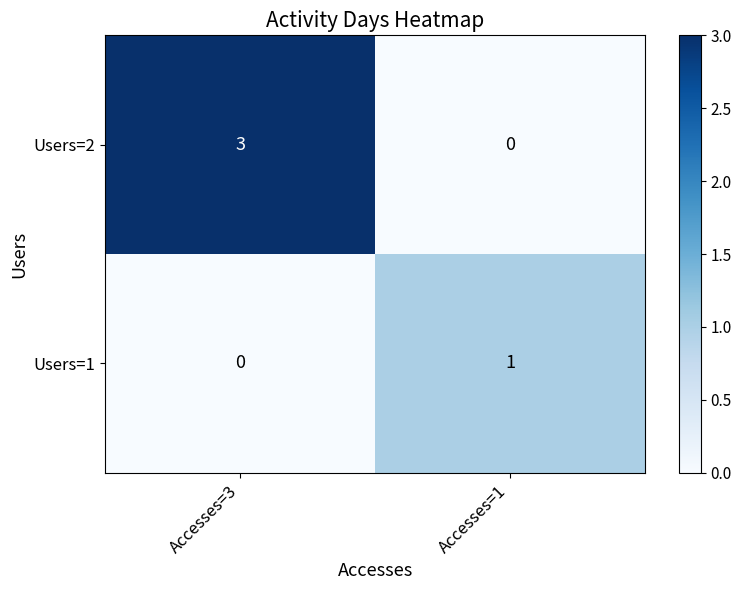

The Users=1 series shows 2 at Accesses=1. True or false?

False